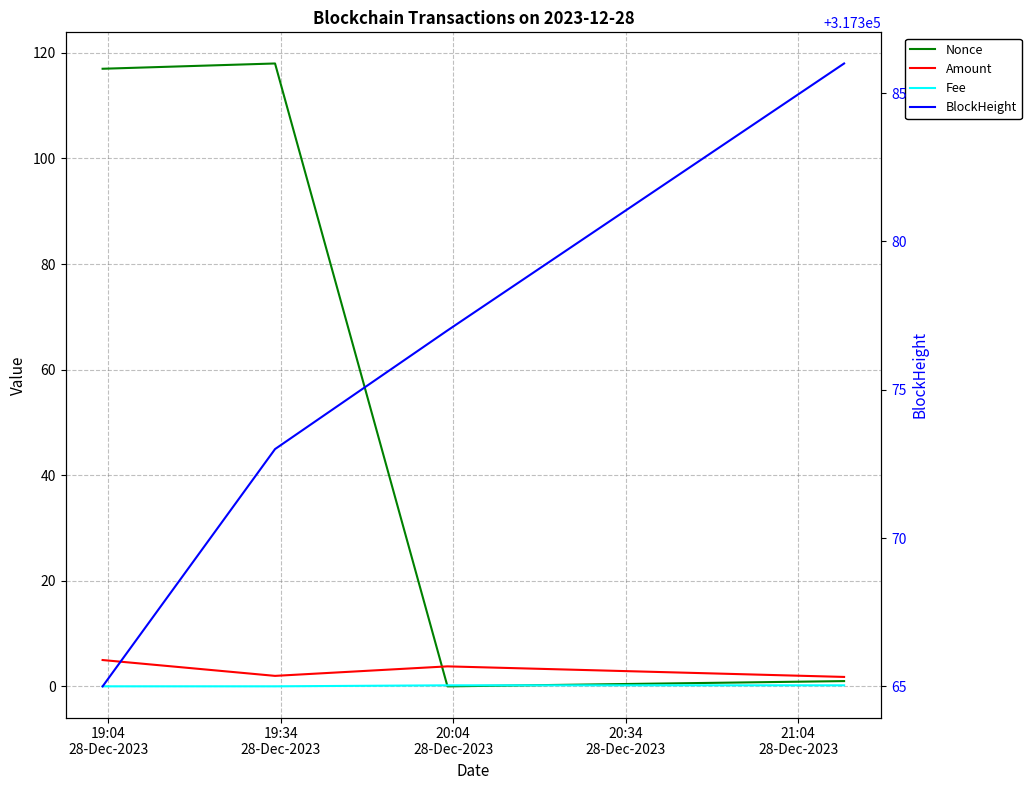

Where is BlockHeight nearest to the value 317375?

19:34
28-Dec-2023